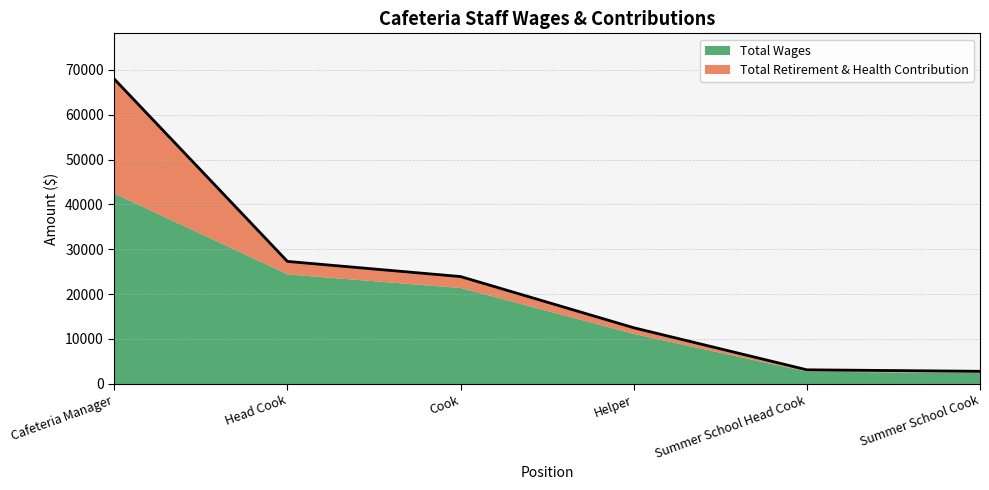

Which series has the widest spread of values?

Total Wages